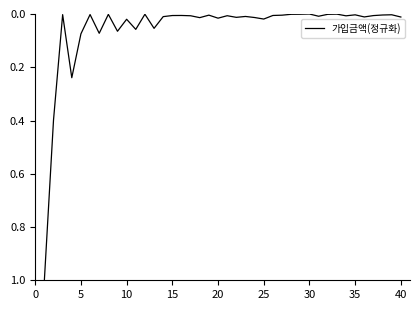

Is this an area chart (filled region under the line)?

No